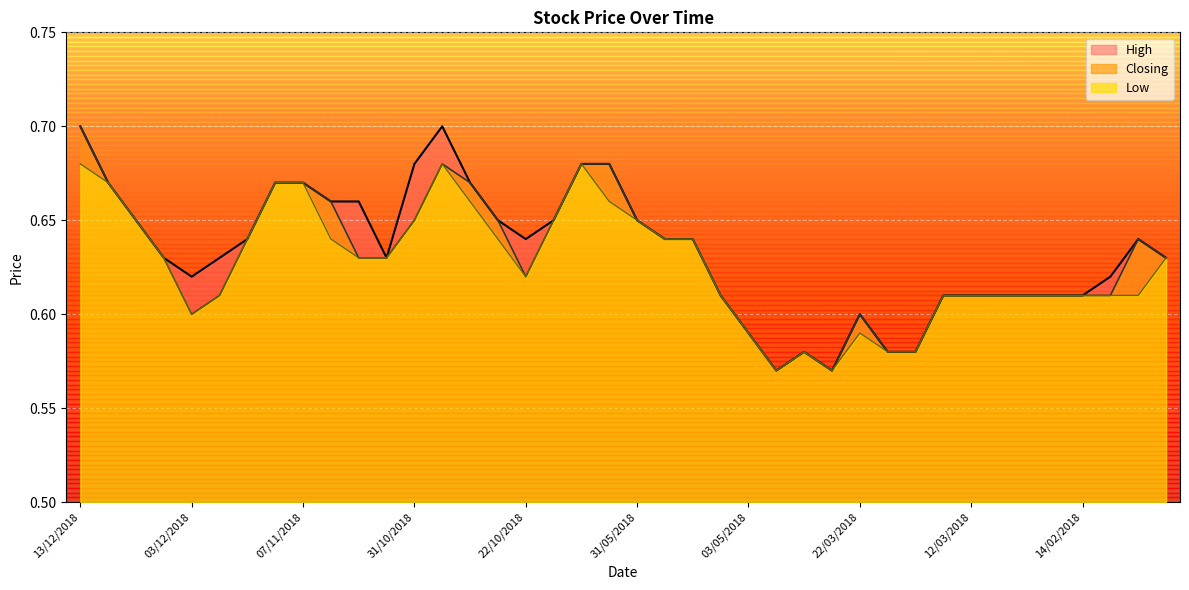

Which series changed the most between 27/03/2018 and 01/03/2018?

High